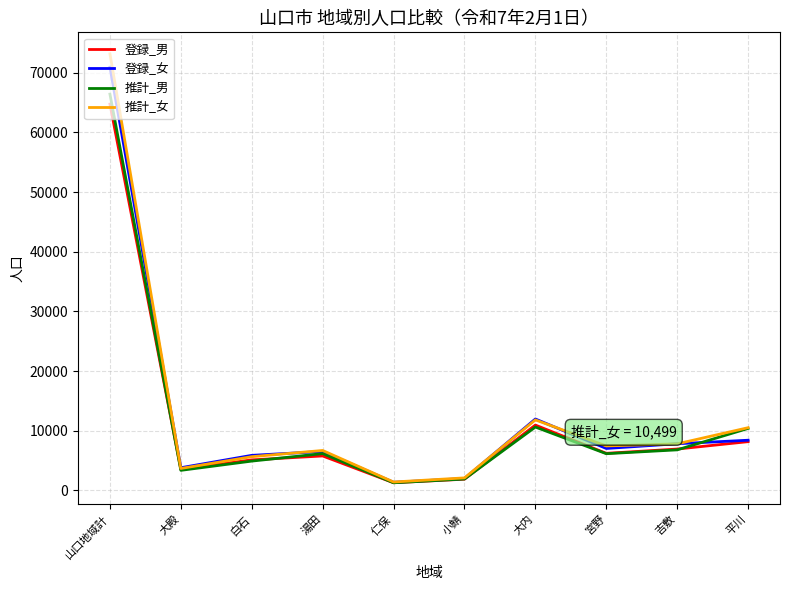

What is the approximate value of 登録_男 at 仁保?

1273